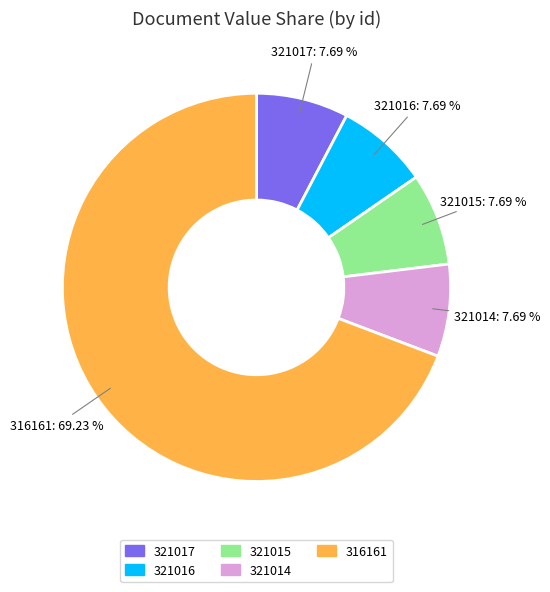

What is the ratio of the value at 316161 to the value at 321015?

9.0